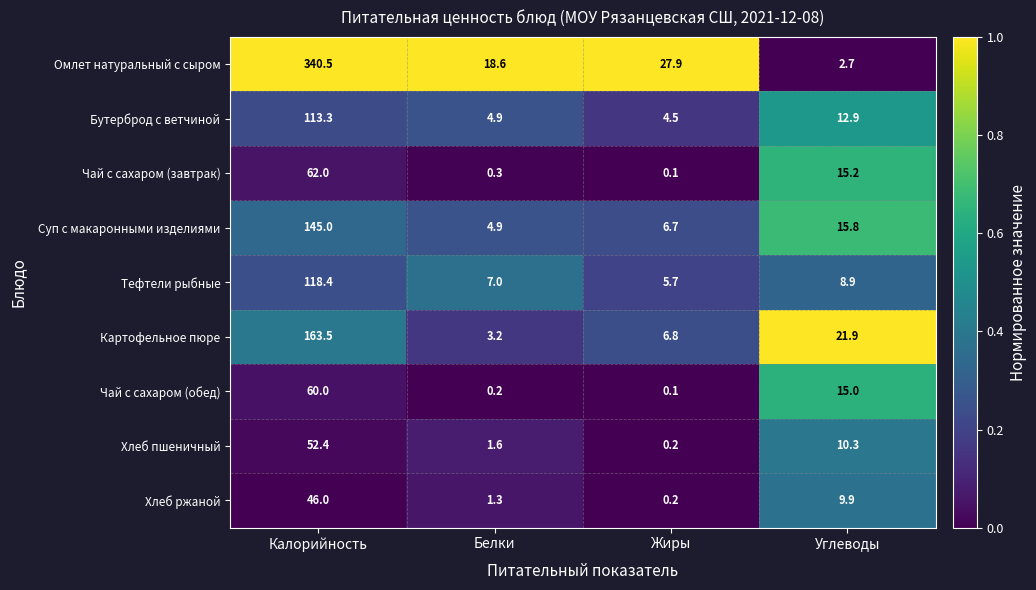

What is the difference between the maximum and minimum values in the Чай с сахаром (обед) series?

59.9